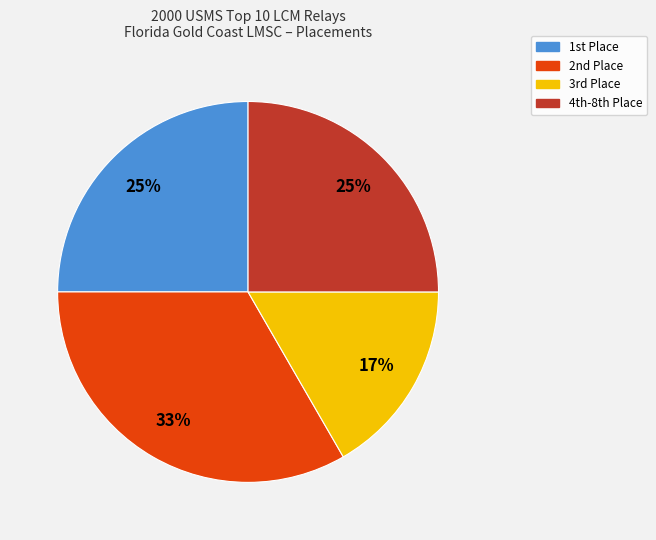

Is there any slice that represents more than half of the pie?

No